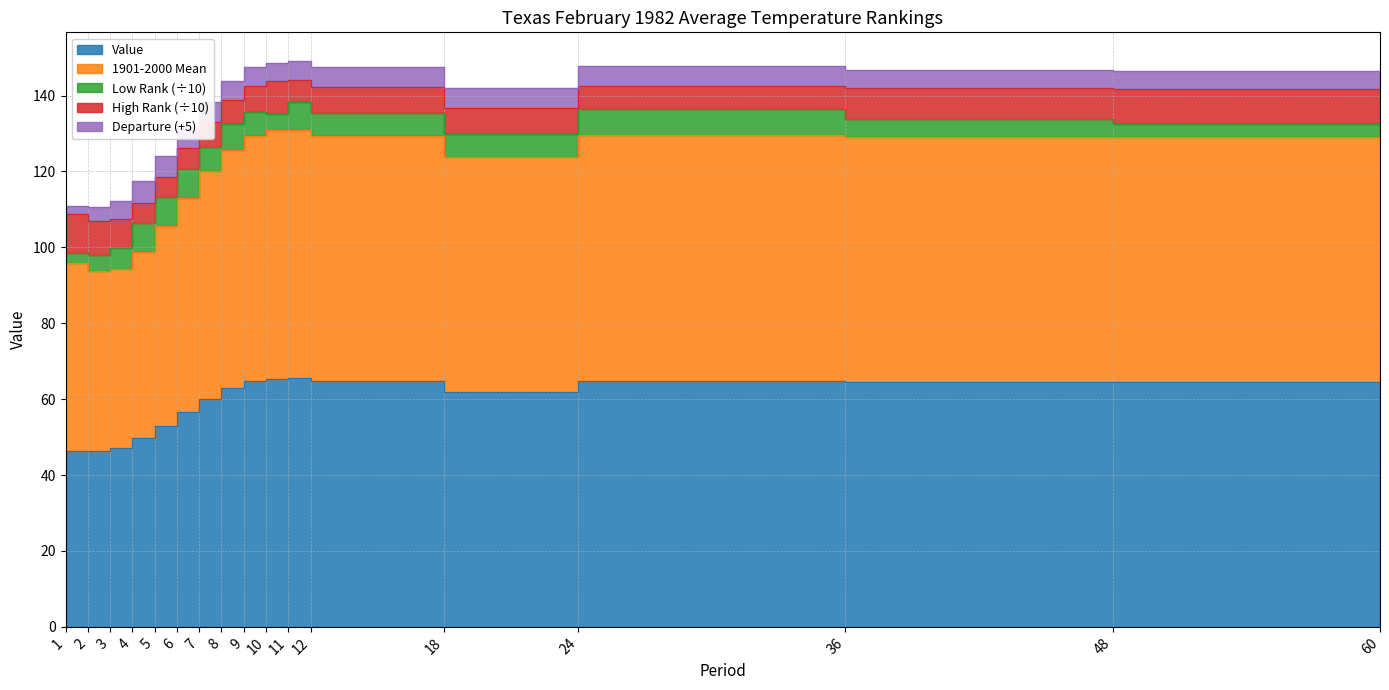

The value of High Rank at 3 is 113.1. True or false?

False